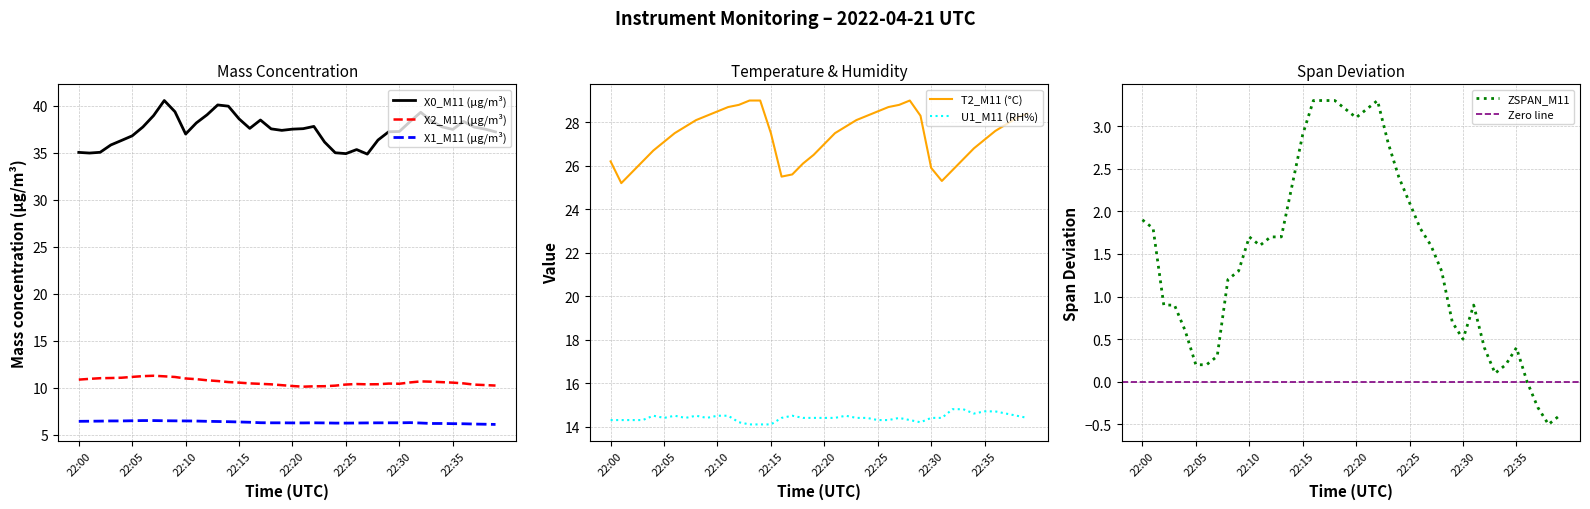

What is the total value across all series at 22:27?

96.3